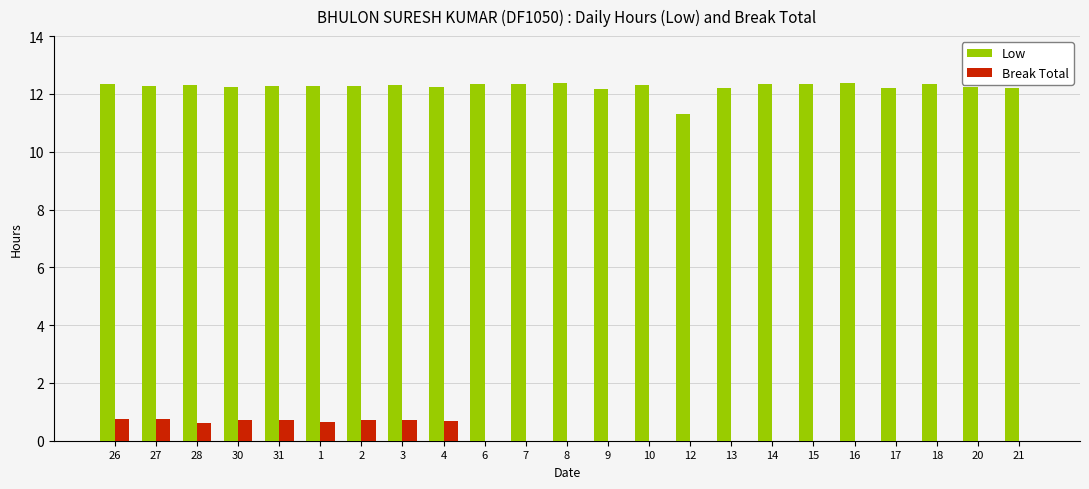

The value of Low at 8 is 22.1. True or false?

False